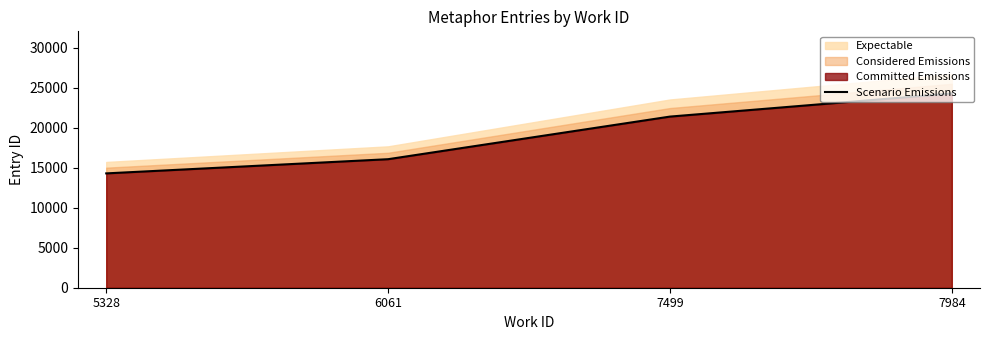

What is the difference between the values at 6061 and 7499?

5329.0